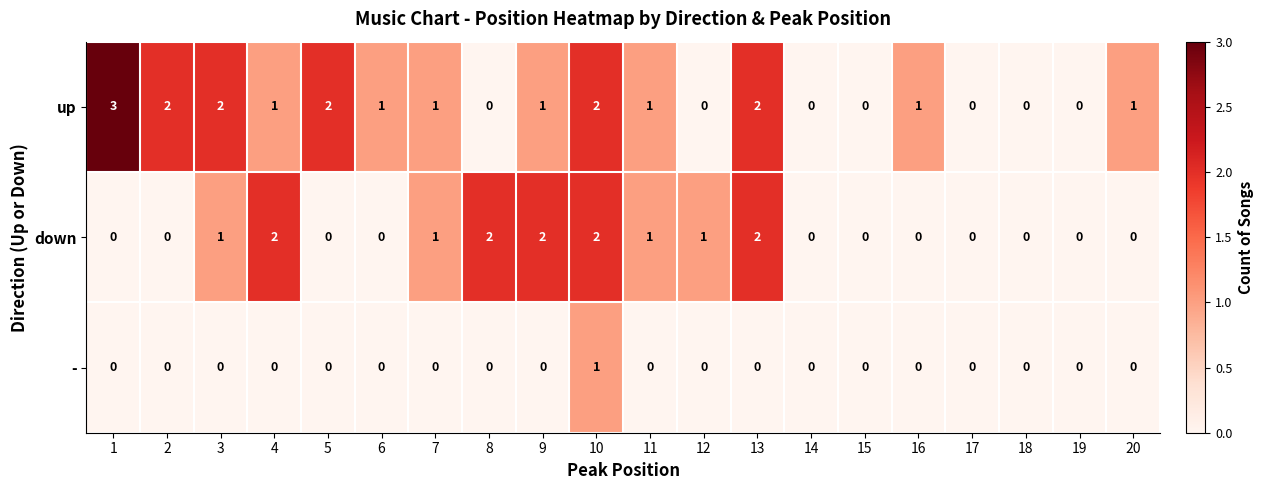

What is the maximum value shown in the chart?

3